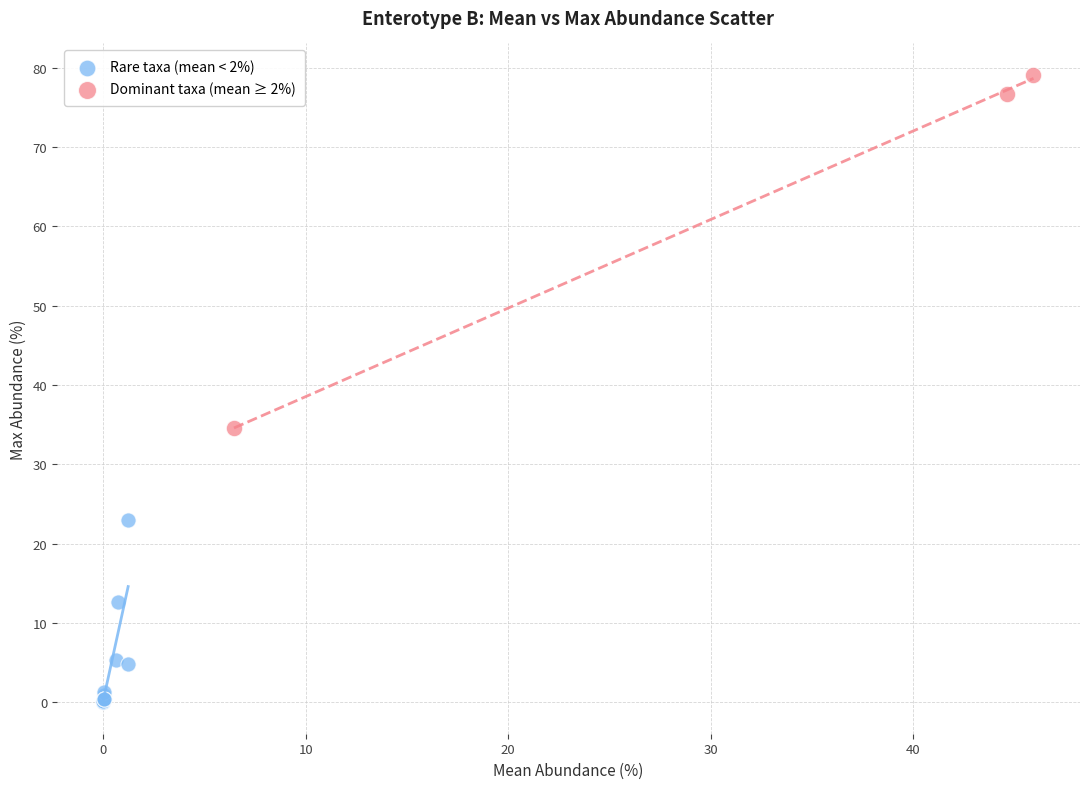

Which series reaches the minimum Y coordinate?

Rare taxa (mean < 2%)